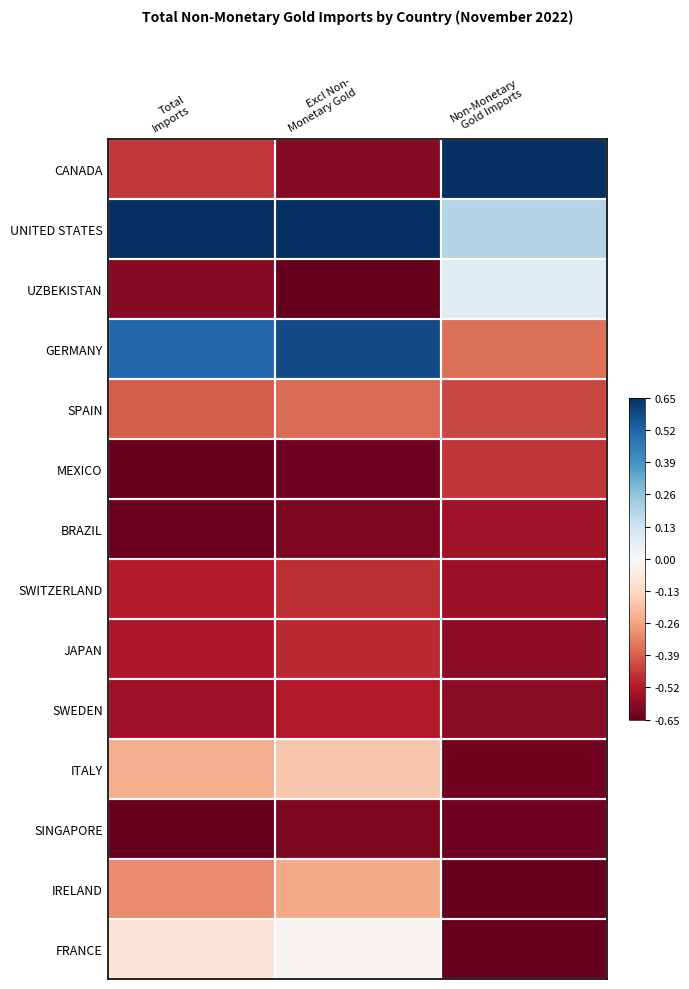

Which has a higher value, Non-Monetary
Gold Imports or Excl Non-
Monetary Gold?

Non-Monetary
Gold Imports